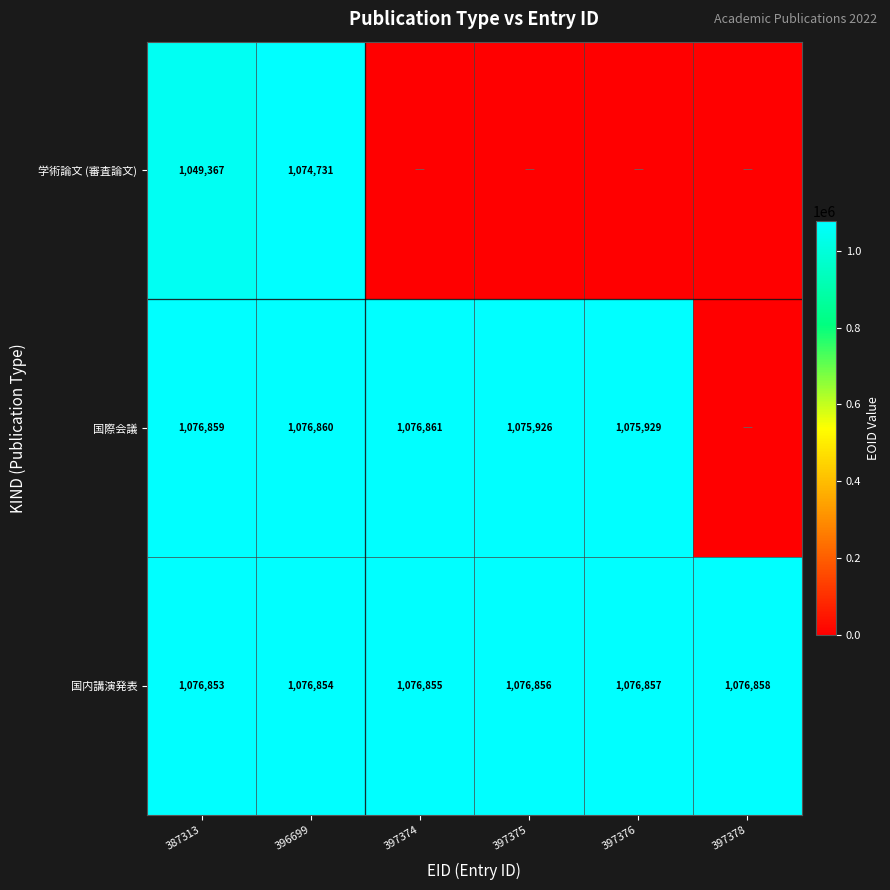

What is the maximum value shown in the chart?

1076861